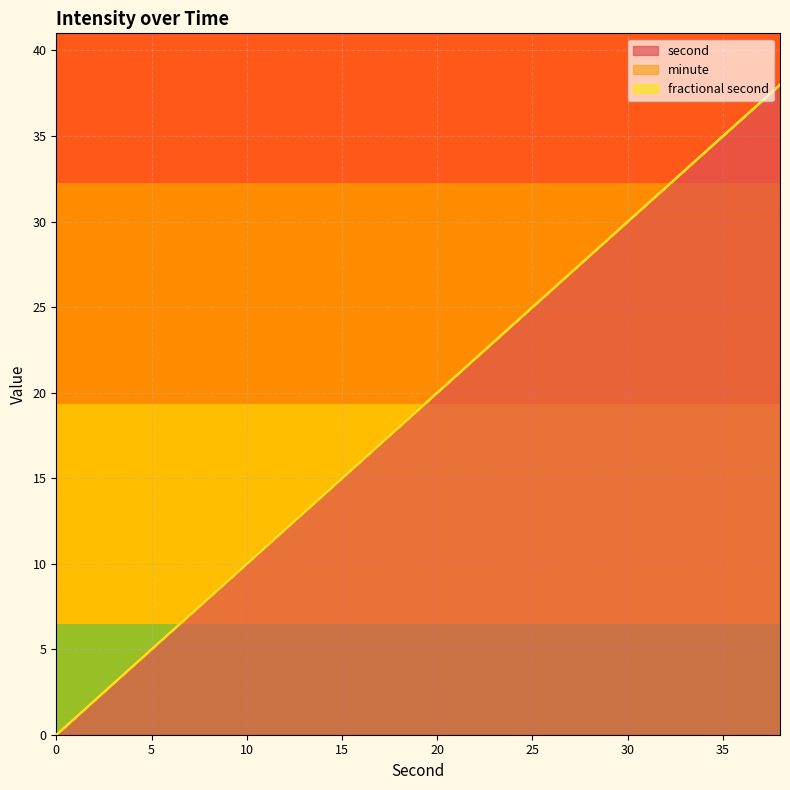

Reading right to left, what are all the values shown in this chart?

second: 38	36	34	32	30	28	26	24	22	20	18	16	14	12	10	8	6	4	2	0
minute: 0	0	0	0	0	0	0	0	0	0	0	0	0	0	0	0	0	0	0	0
fractional second: 0	0	0	0	0	0	0	0	0	0	0	0	0	0	0	0	0	0	0	0